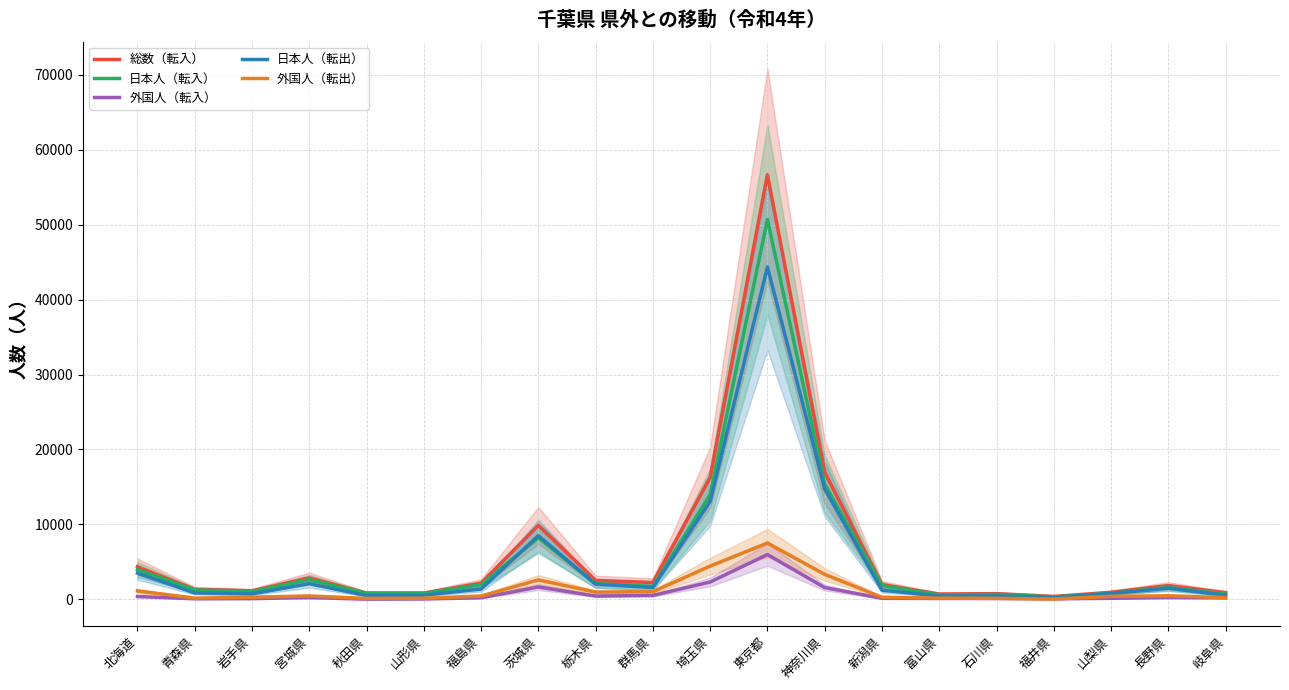

Reading left to right, list all the values displayed in this chart.

総数（転入）: 北海道=4358	青森県=1325	岩手県=1129	宮城県=2856	秋田県=834	山形県=837	福島県=2158	茨城県=9863	栃木県=2531	群馬県=2243	埼玉県=16280	東京都=56665	神奈川県=16962	新潟県=1960	富山県=707	石川県=761	福井県=388	山梨県=936	長野県=1840	岐阜県=889
日本人（転入）: 北海道=3981	青森県=1255	岩手県=1036	宮城県=2623	秋田県=810	山形県=787	福島県=1952	茨城県=8218	栃木県=2090	群馬県=1722	埼玉県=13968	東京都=50690	神奈川県=15390	新潟県=1826	富山県=594	石川県=652	福井県=316	山梨県=803	長野県=1602	岐阜県=695
外国人（転入）: 北海道=377	青森県=70	岩手県=93	宮城県=233	秋田県=24	山形県=50	福島県=206	茨城県=1645	栃木県=441	群馬県=521	埼玉県=2312	東京都=5975	神奈川県=1572	新潟県=134	富山県=113	石川県=109	福井県=72	山梨県=133	長野県=238	岐阜県=194
日本人（転出）: 北海道=3502	青森県=852	岩手県=731	宮城県=2086	秋田県=502	山形県=556	福島県=1373	茨城県=8495	栃木県=2018	群馬県=1577	埼玉県=13077	東京都=44352	神奈川県=14738	新潟県=1218	富山県=446	石川県=469	福井県=250	山梨県=781	長野県=1481	岐阜県=542
外国人（転出）: 北海道=1121	青森県=162	岩手県=289	宮城県=453	秋田県=121	山形県=146	福島県=444	茨城県=2591	栃木県=963	群馬県=1015	埼玉県=4435	東京都=7511	神奈川県=3330	新潟県=280	富山県=162	石川県=132	福井県=41	山梨県=400	長野県=472	岐阜県=227